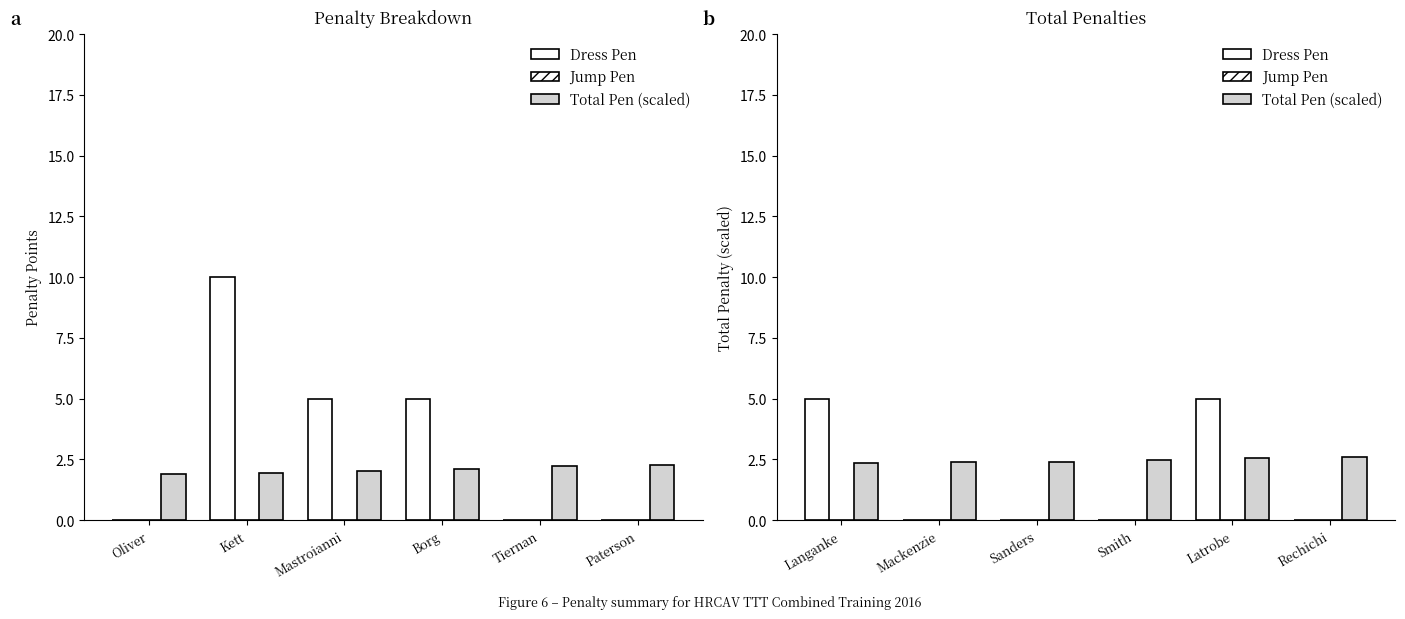

What is the label of the 6th bar from the right?

Langanke